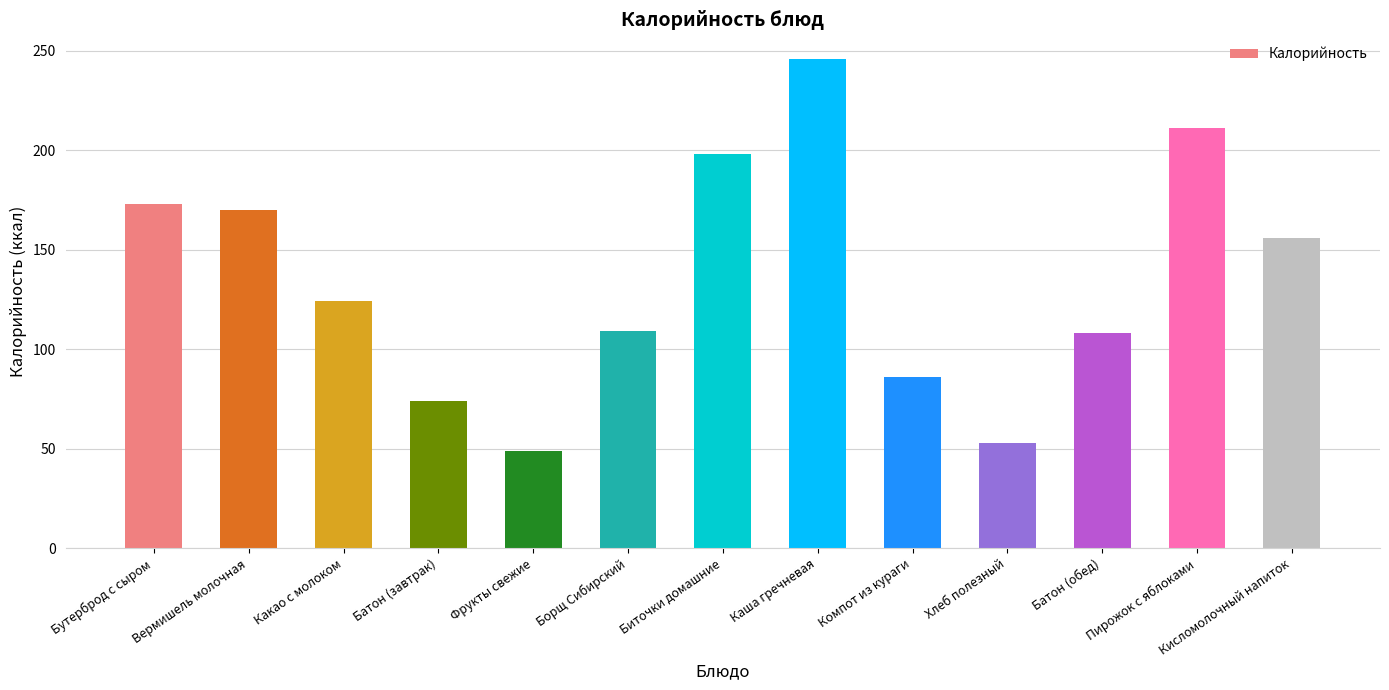

What value does the data have at Бутерброд с сыром?

173